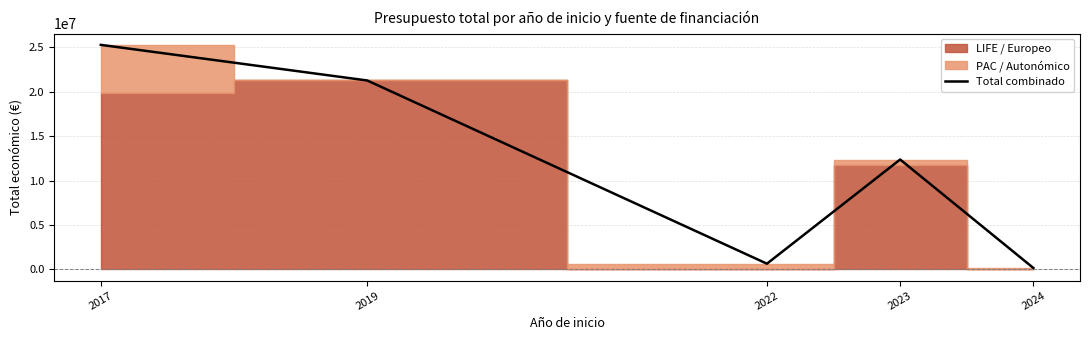

The value of Total combinado at 2023 is 12363410. True or false?

True